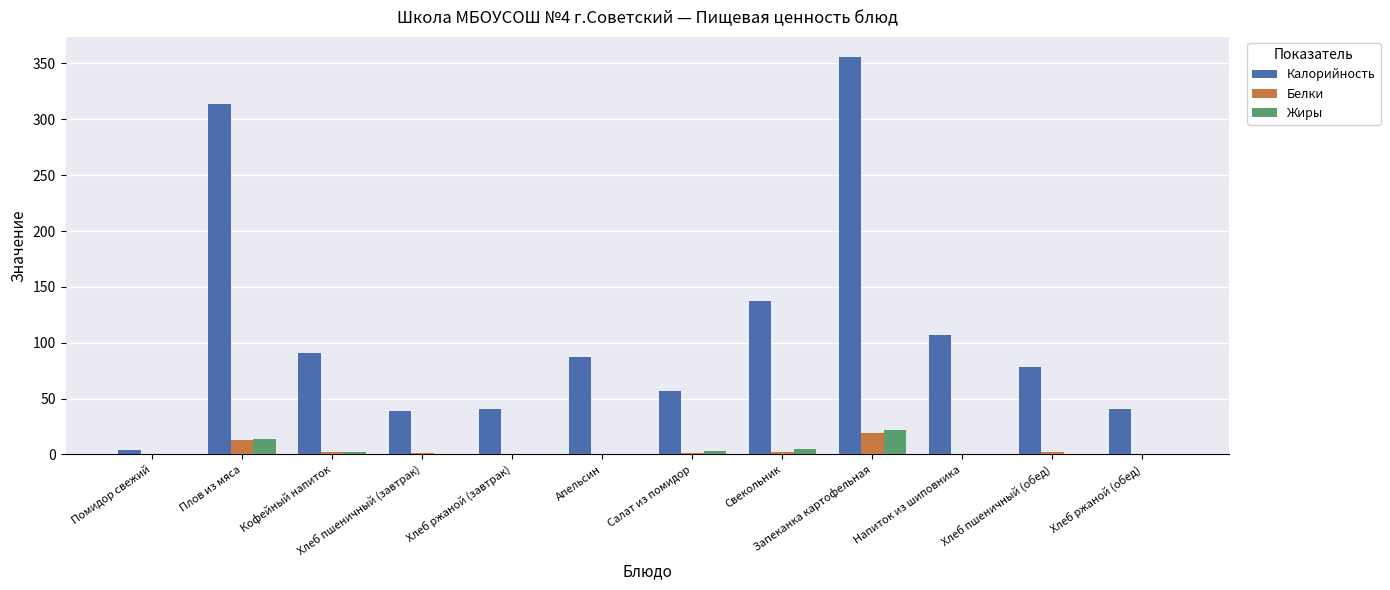

Is the value of Калорийность at Салат из помидор greater than the value of Жиры at Кофейный напиток?

Yes